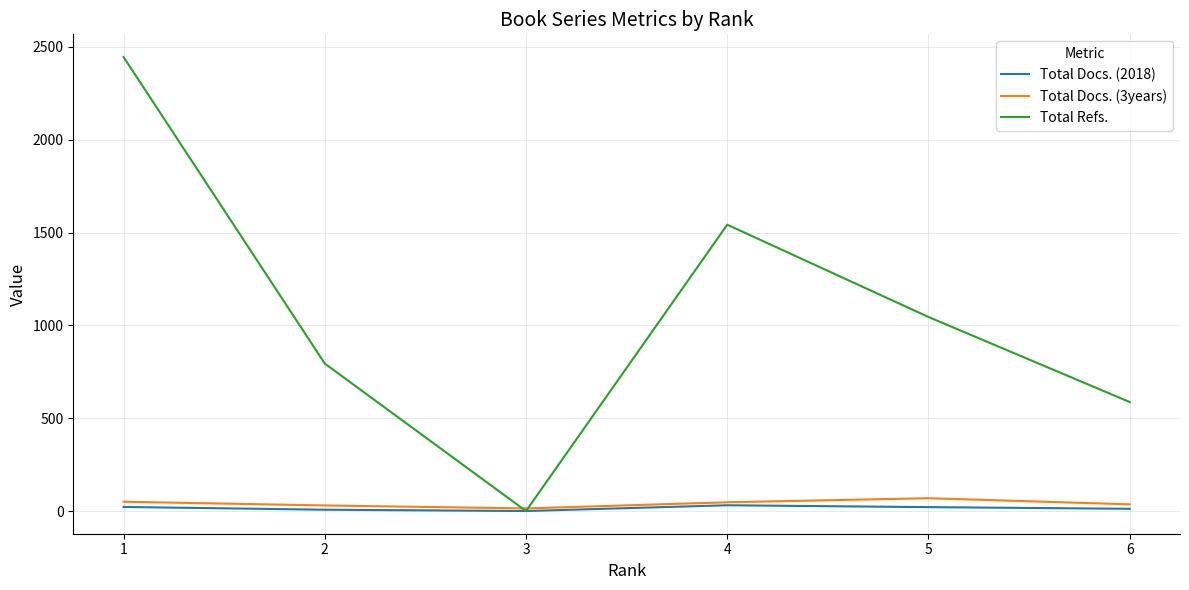

List the labels in order of Total Refs. value, largest first.

1, 4, 5, 2, 6, 3